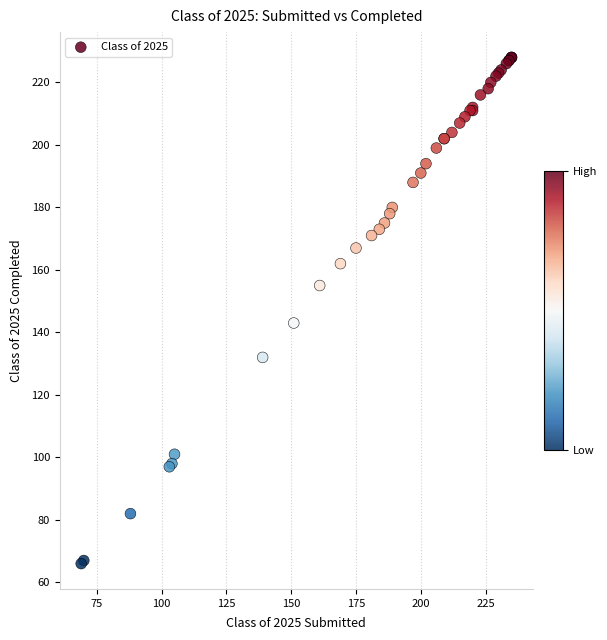

What Y value in the scatter plot is closest to 147?

143